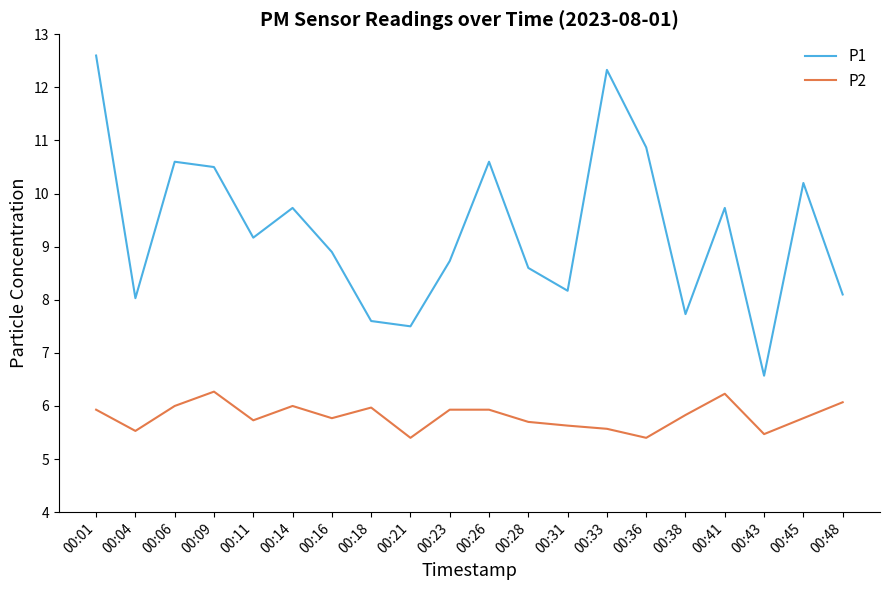

What are all the series names shown in the legend?

P1, P2